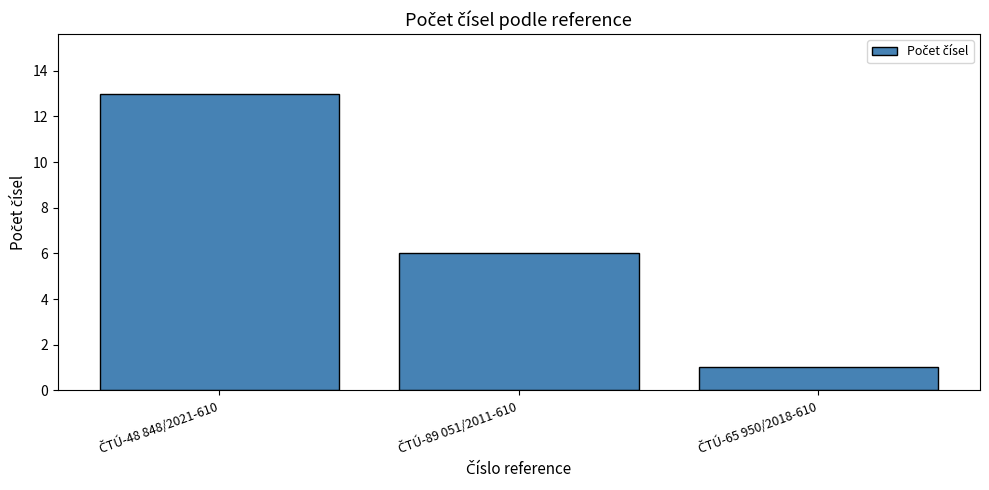

What is the maximum value shown in the chart?

13